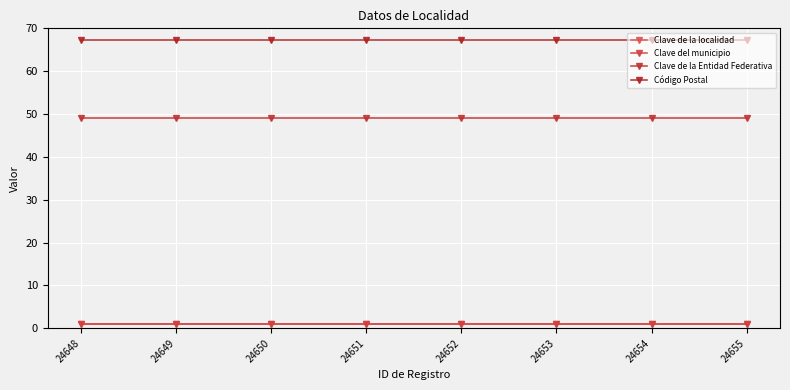

Is the value of Clave de la Entidad Federativa at 24653 greater than the value of Clave de la localidad at 24649?

Yes